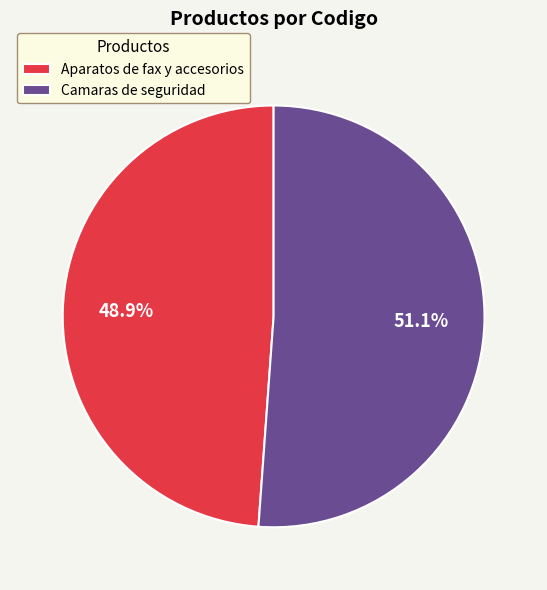

Which category has the biggest portion of the pie?

Camaras de seguridad